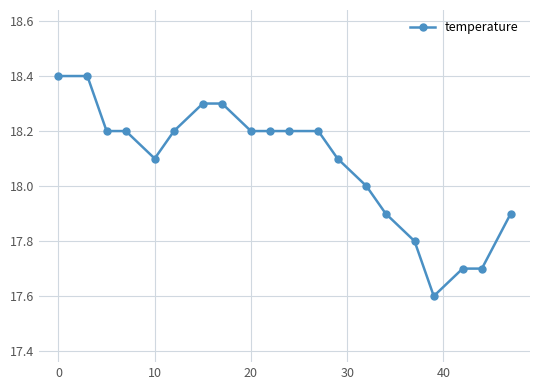

What is the value of the 10th point from the left?

18.2